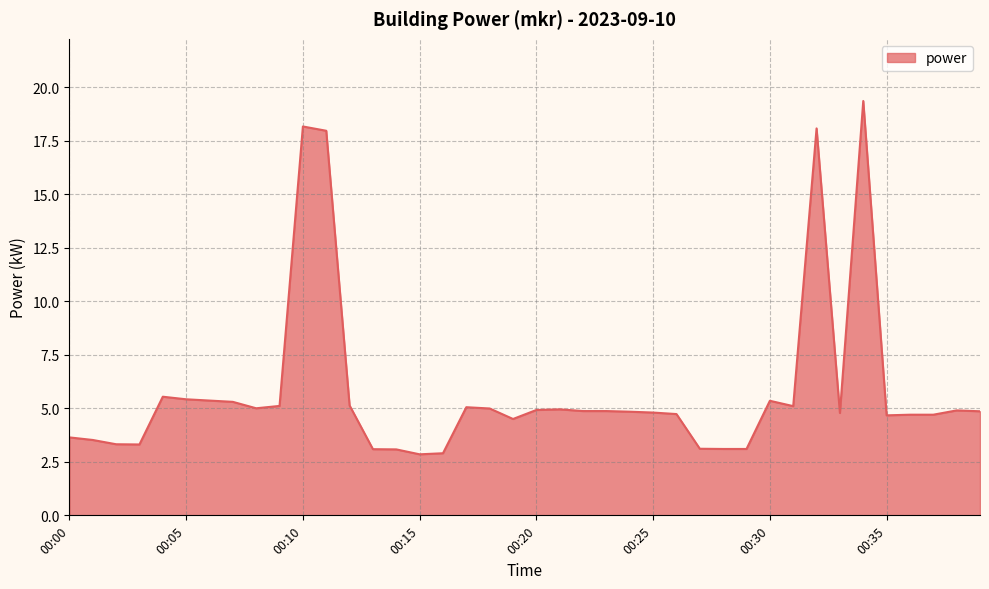

What is the difference between the maximum and minimum values?

16.5